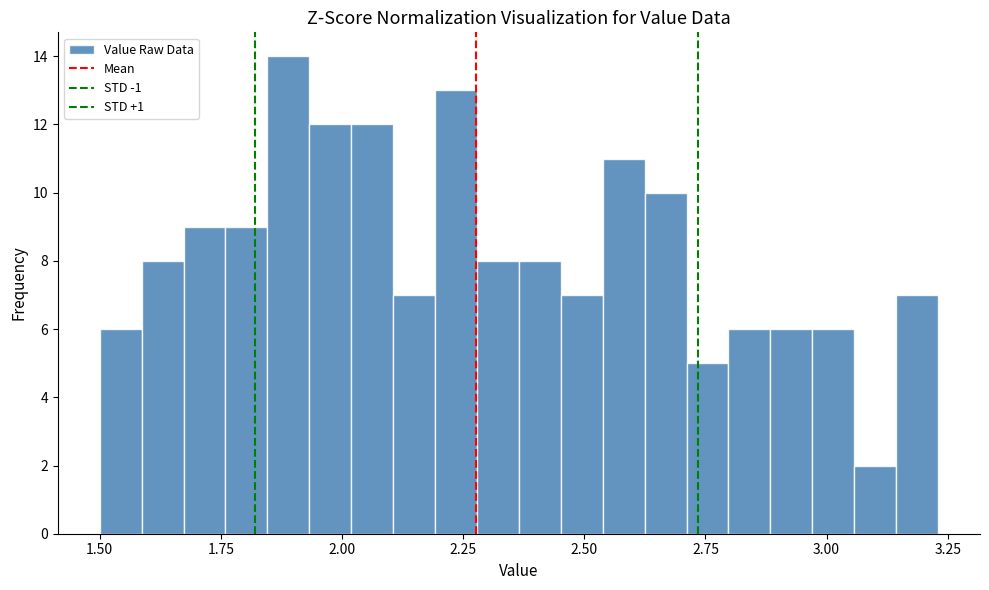

Around what value on the x-axis is the tallest bar? Give the approximate position of its centre, as read against the axis.

1.90